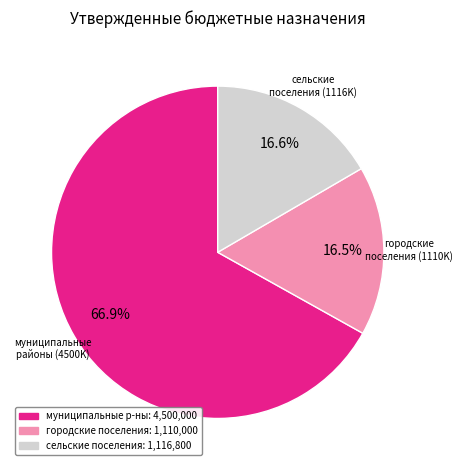

How many segments does this pie chart have?

3